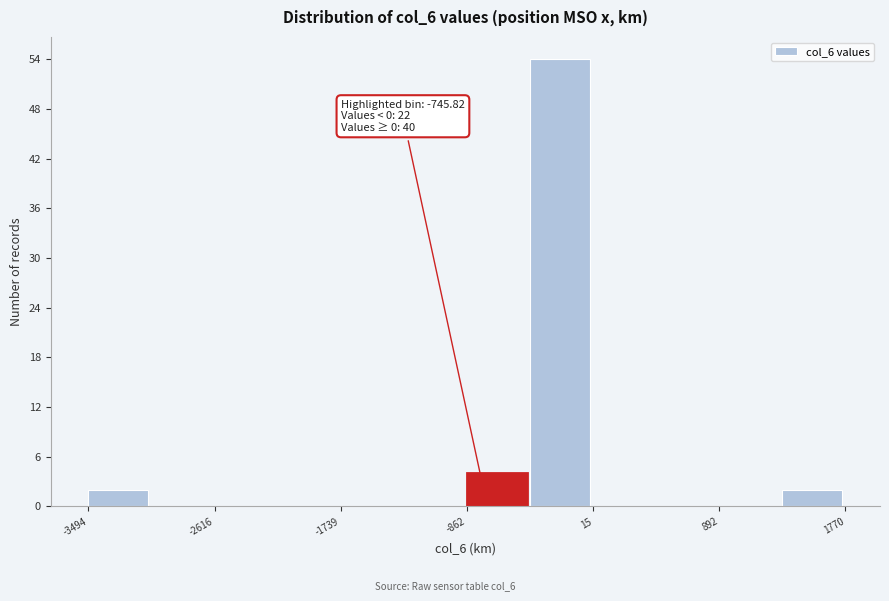

Over which range of the x-axis is the bar tallest?

-400 to 0